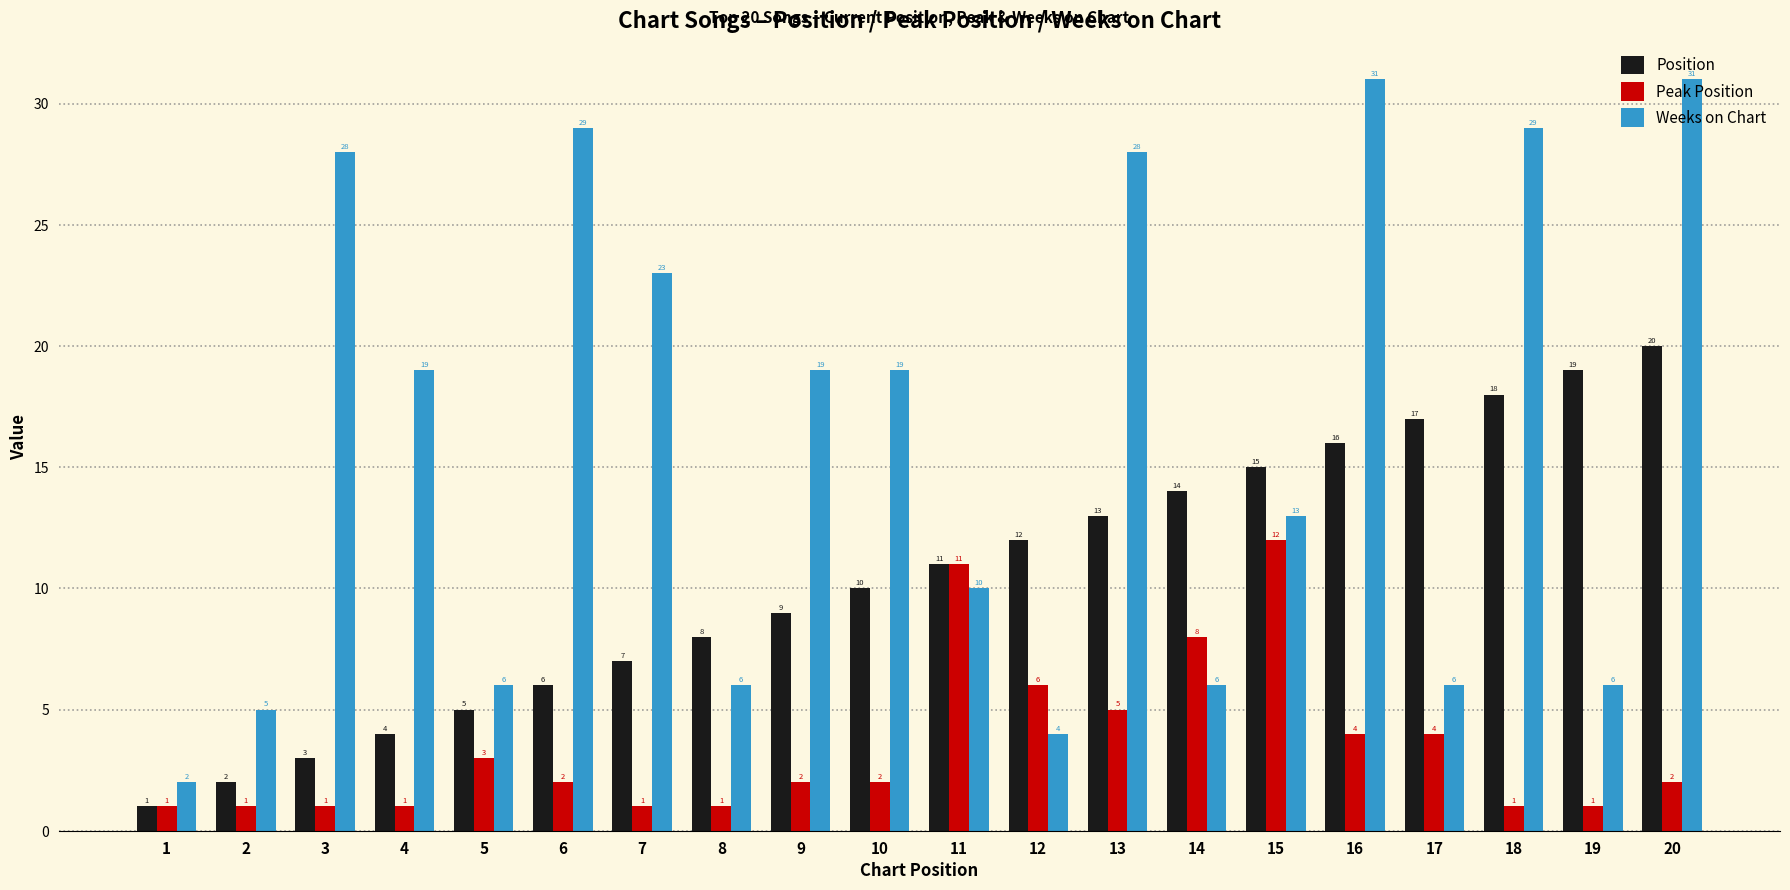

What is the maximum value for Weeks on Chart?

31